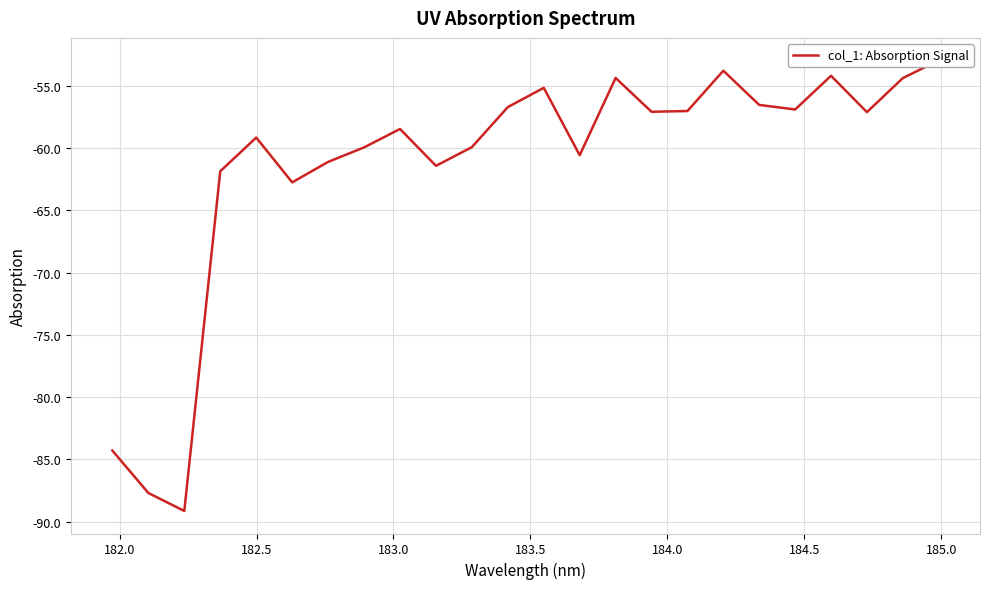

Reading left to right, transcribe all the data shown in this chart.

-84.3	-87.7	-89.1	-61.9	-59.2	-62.8	-61.1	-60.0	-58.5	-61.4	-59.9	-56.7	-55.2	-60.6	-54.4	-57.1	-57.0	-53.8	-56.5	-56.9	-54.2	-57.1	-54.4	-53.0